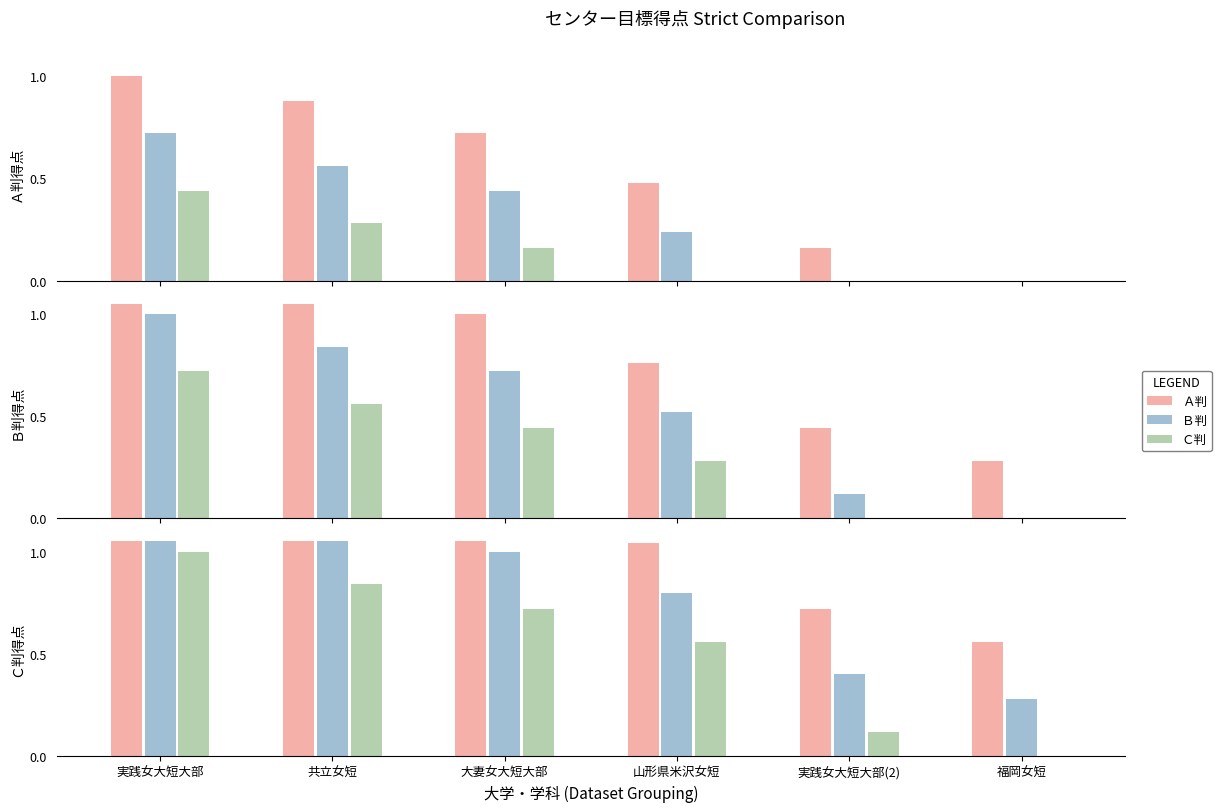

The Ｂ判 series shows 0.5 at 山形県米沢女短. True or false?

False